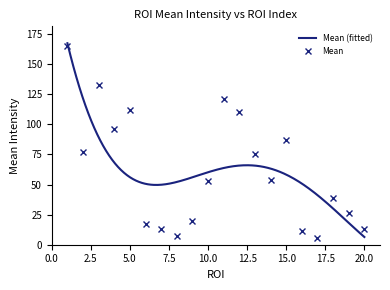

List the labels in order of value, largest first.

1, 3, 11, 5, 12, 4, 15, 2, 13, 14, 10, 18, 19, 9, 6, 7, 20, 16, 8, 17